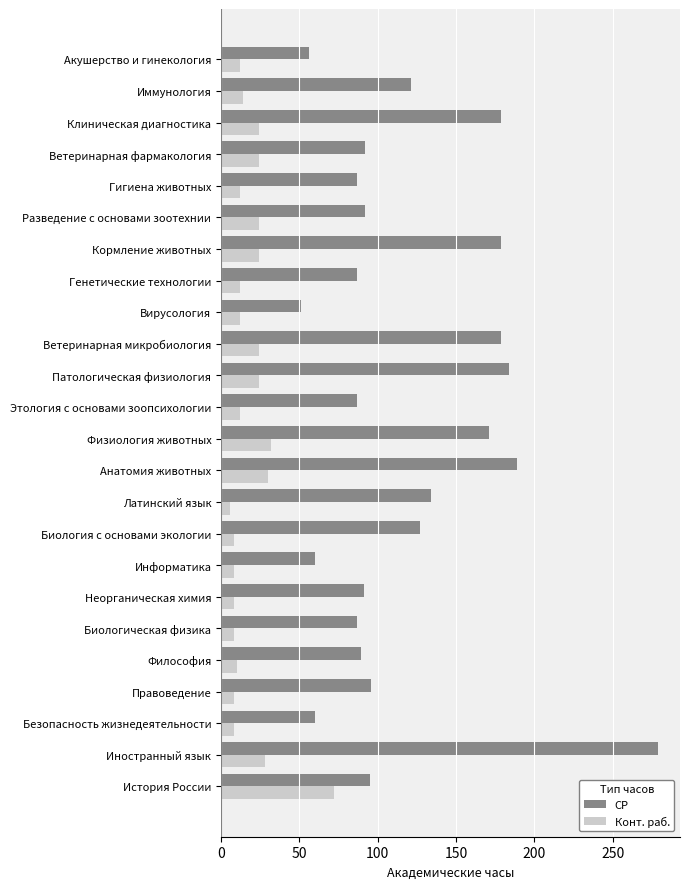

At which category does the chart reach its peak across all series?

Иностранный язык